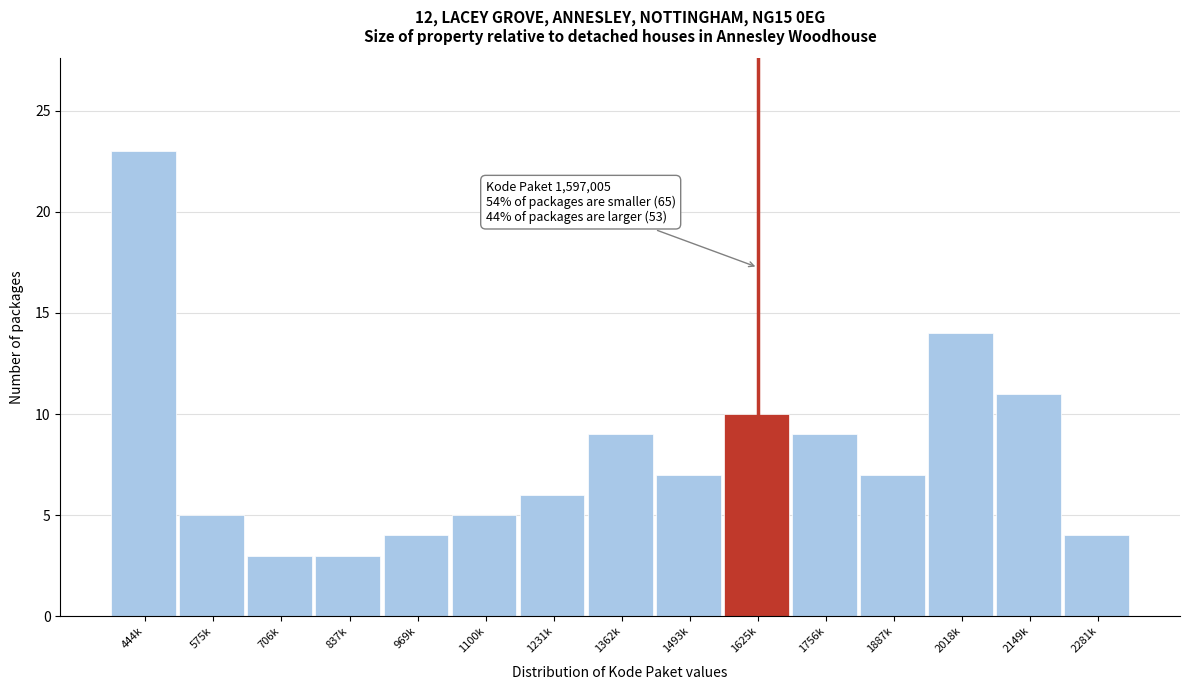

Reading left to right, extract all data points from this chart.

23	5	3	3	4	5	6	9	7	10	9	7	14	11	4